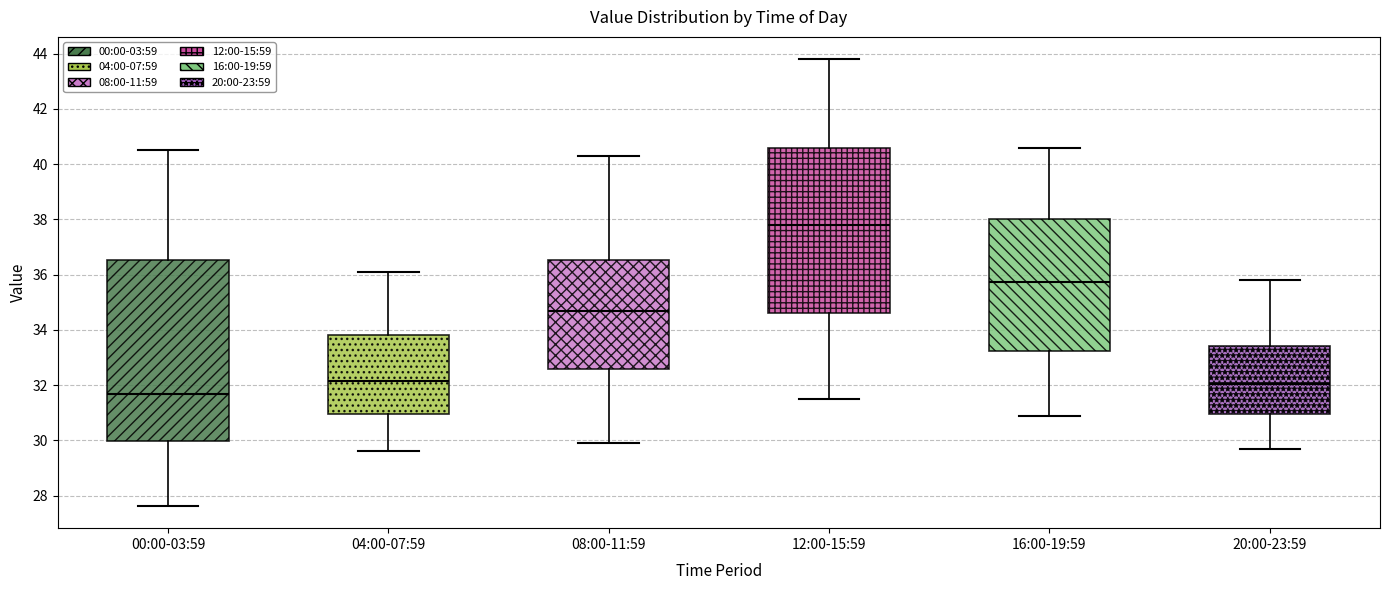

Reading left to right, transcribe this box plot: for each box, give where its median line is, the range the box spans, and where its two whiskers end, as read against the y-axis. The values are not printed on the chart, so give them approximately, as read against the axis.

00:00-03:59: median 31.6, box 30.0 to 36.6, whiskers 27.6 to 40.6
04:00-07:59: median 32.2, box 31.0 to 33.8, whiskers 29.6 to 36.2
08:00-11:59: median 34.8, box 32.6 to 36.6, whiskers 30.0 to 40.4
12:00-15:59: median 37.8, box 34.6 to 40.6, whiskers 31.6 to 43.8
16:00-19:59: median 35.8, box 33.2 to 38.0, whiskers 31.0 to 40.6
20:00-23:59: median 32.0, box 31.0 to 33.4, whiskers 29.8 to 35.8